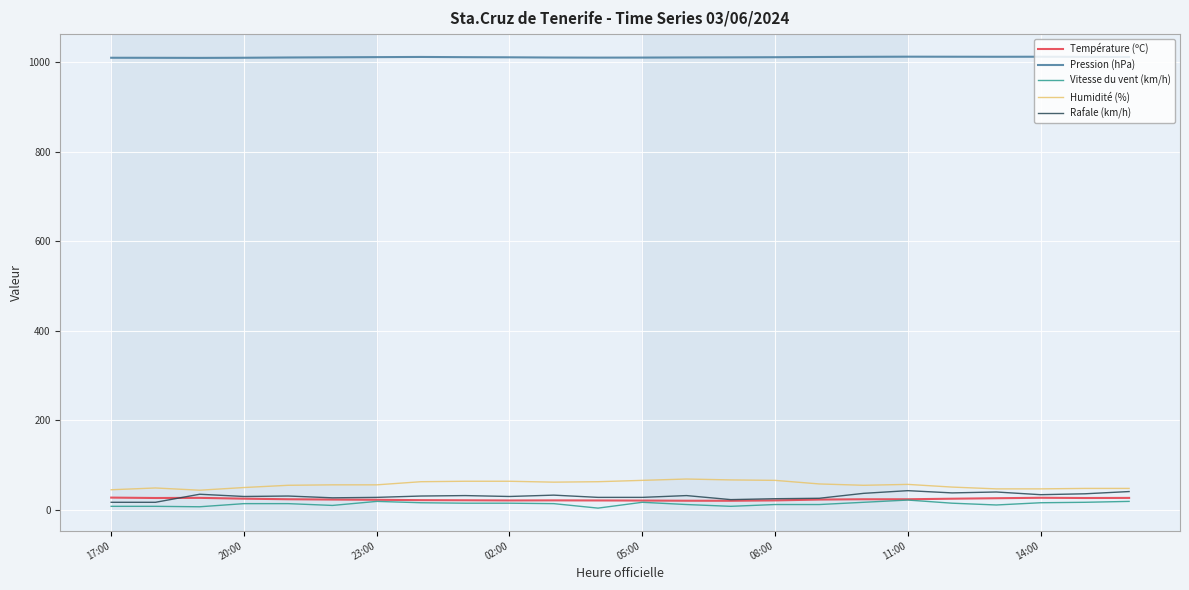

How many lines are shown in the chart?

5